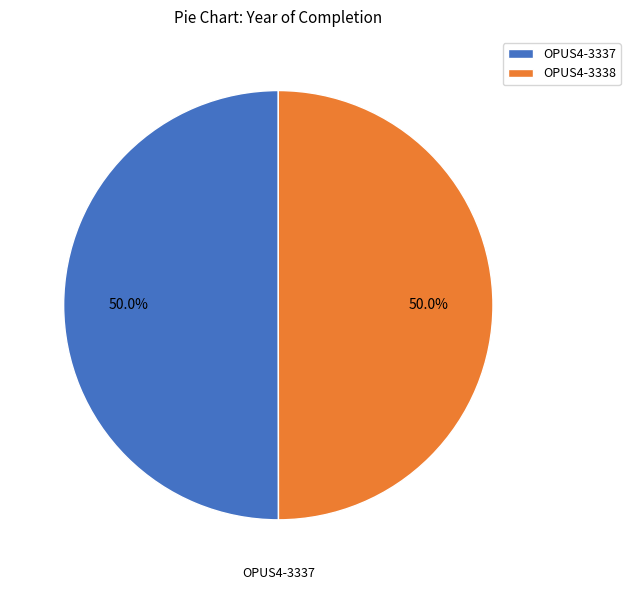

Combined, do OPUS4-3337 and OPUS4-3338 account for over 50%?

Yes